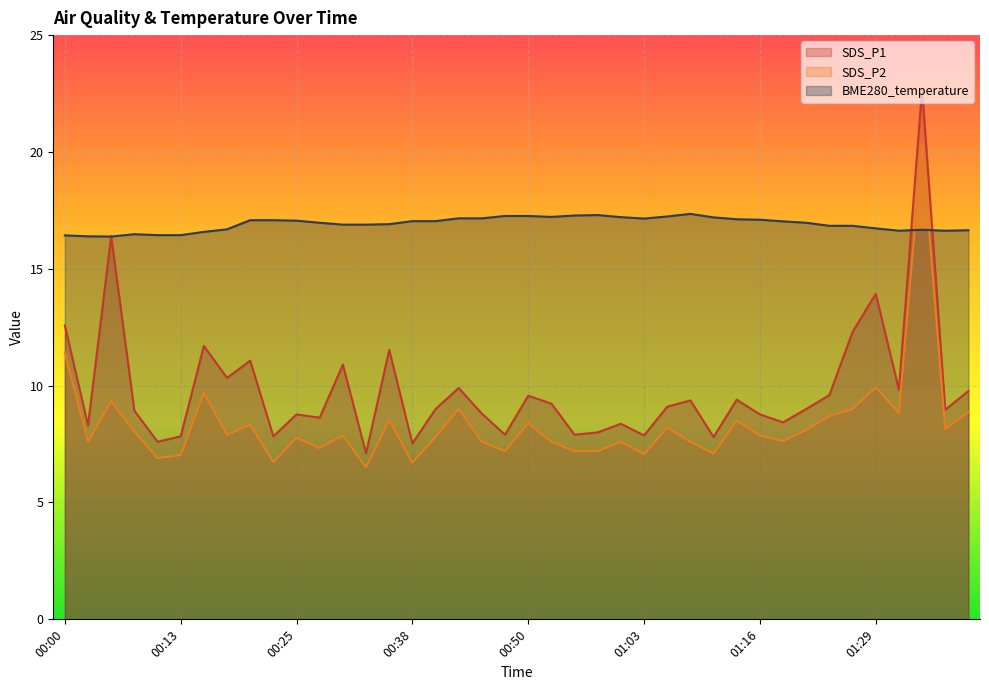

Between 01:23 and 00:33, which is larger?

01:23